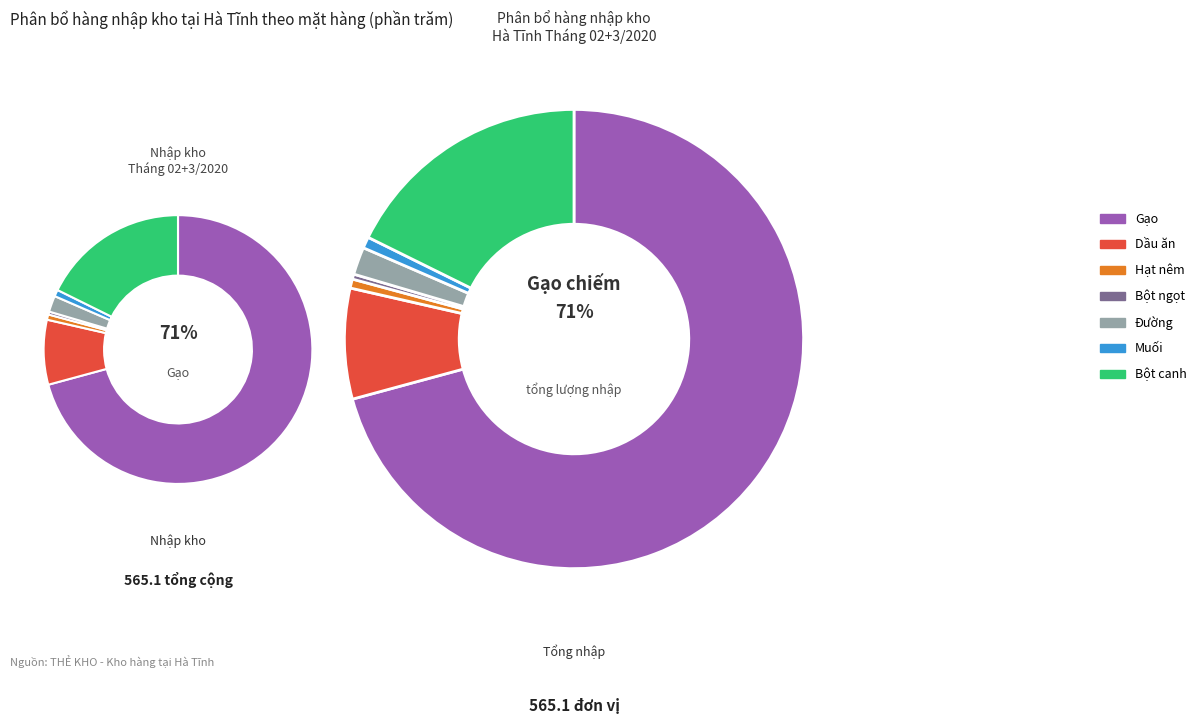

True or false: Dầu ăn accounts for 8% of the total.

True